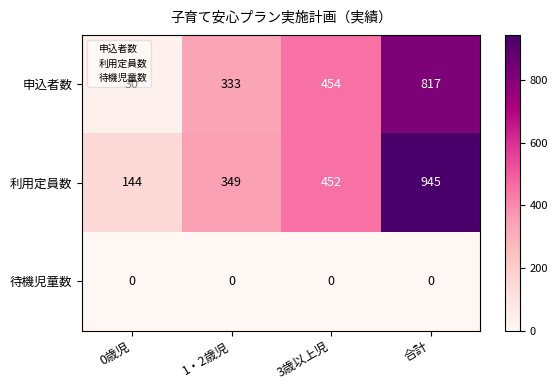

What is the difference between the second highest and second lowest values in the 申込者数 series?

121